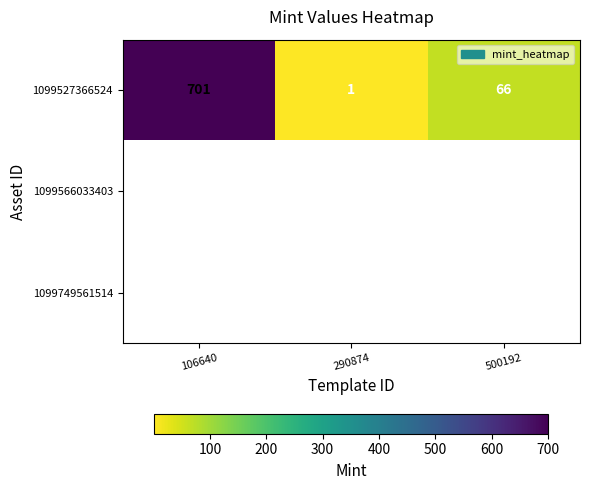

What is the difference between the 1099527366524 values at 106640 and 290874?

700